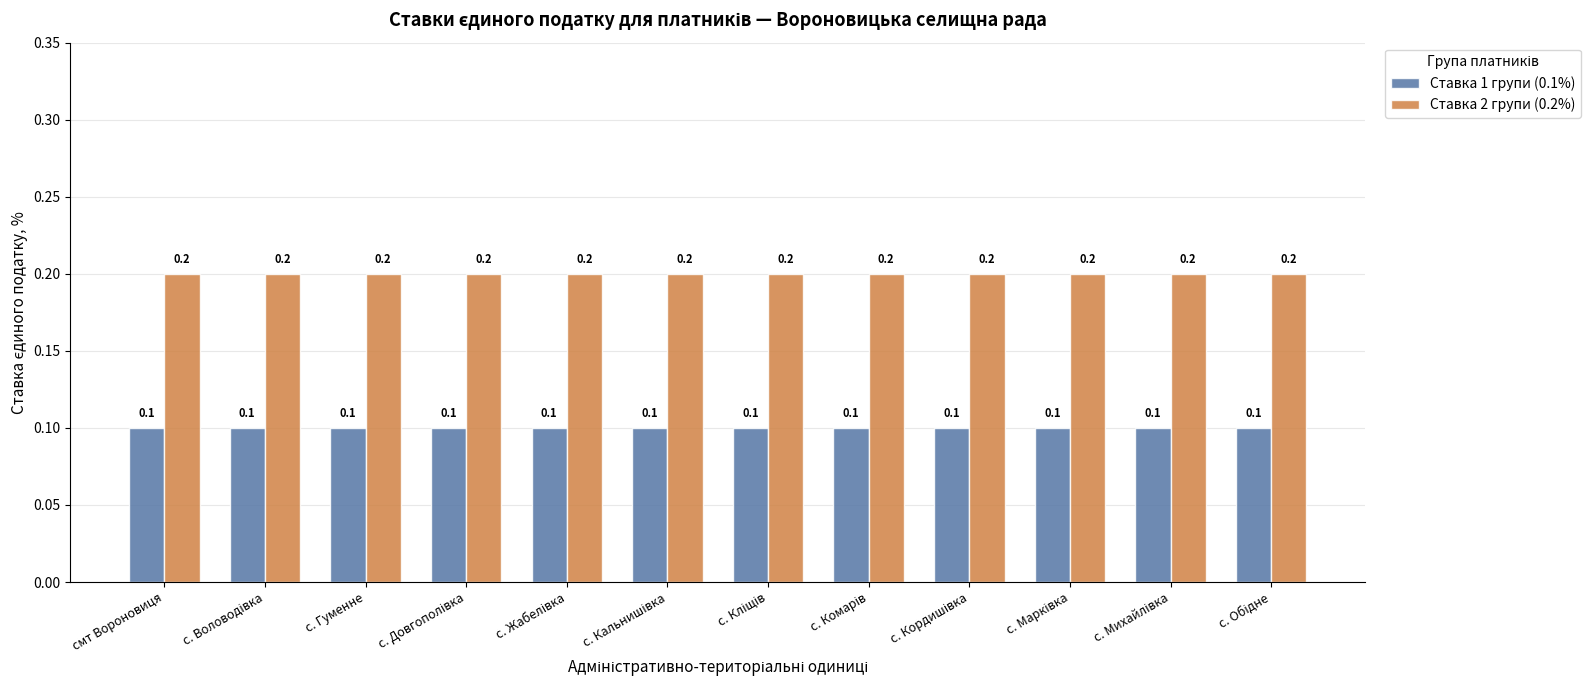

Rank the series by their maximum value, from lowest to highest.

Ставка 1 групи (0.1%), Ставка 2 групи (0.2%)